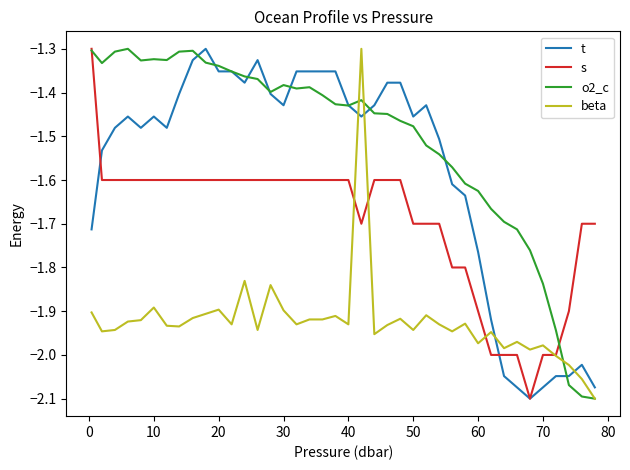

Does the chart have visible grid lines?

No